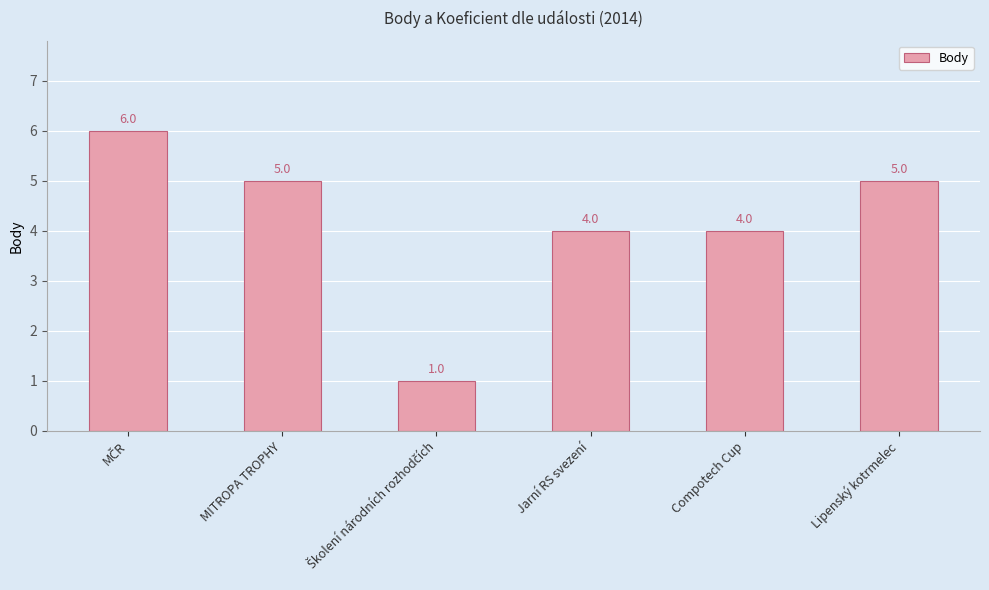

Which has a higher value, Jarní RS svezení or MITROPA TROPHY?

MITROPA TROPHY